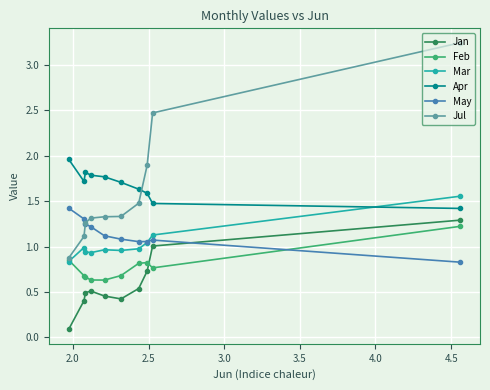

True or false: Jan and Jul intersect in this chart.

False